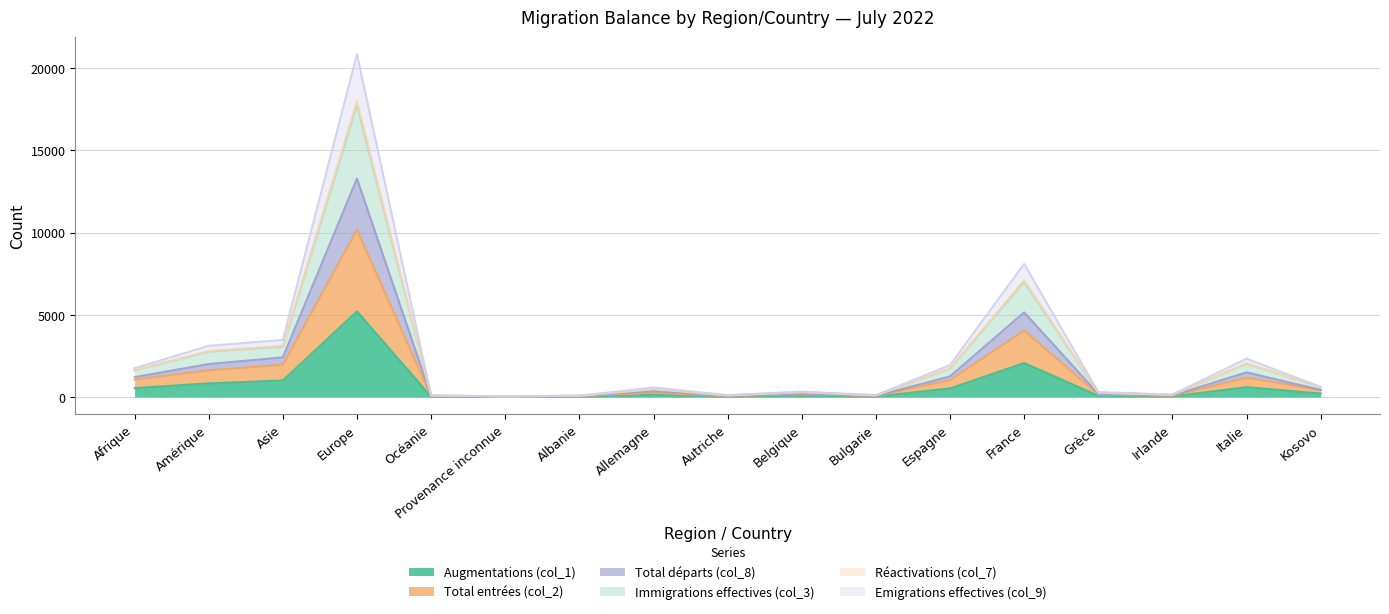

At which label does Total entrées (col_2) first exceed 265?

Afrique